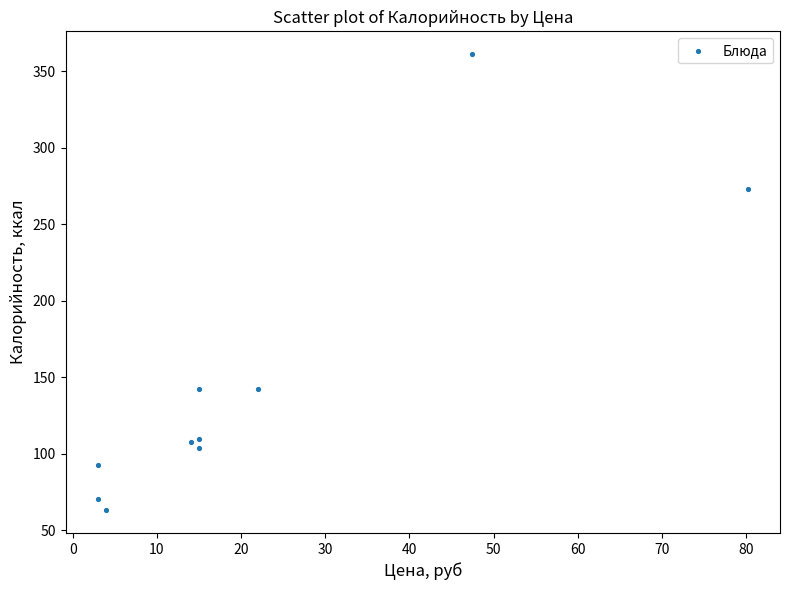

What Y value in the scatter plot is closest to 212?

272.8